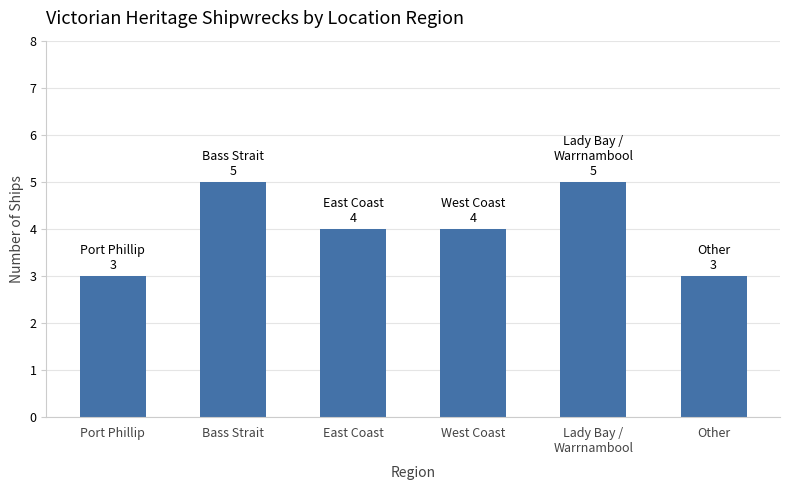

What is the minimum value shown in the chart?

3